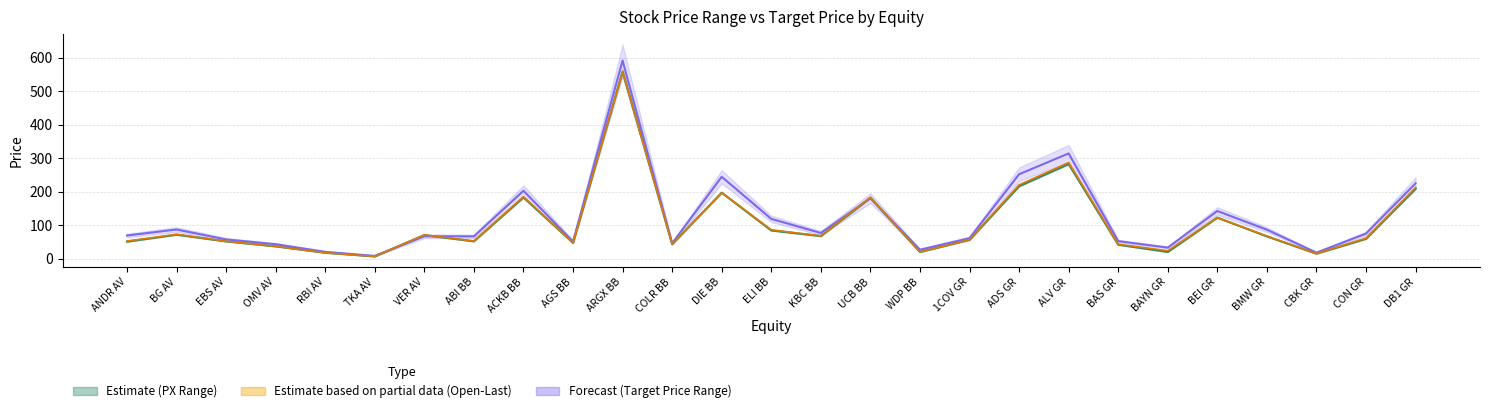

Where is Target Price nearest to the value 300?

ALV GR